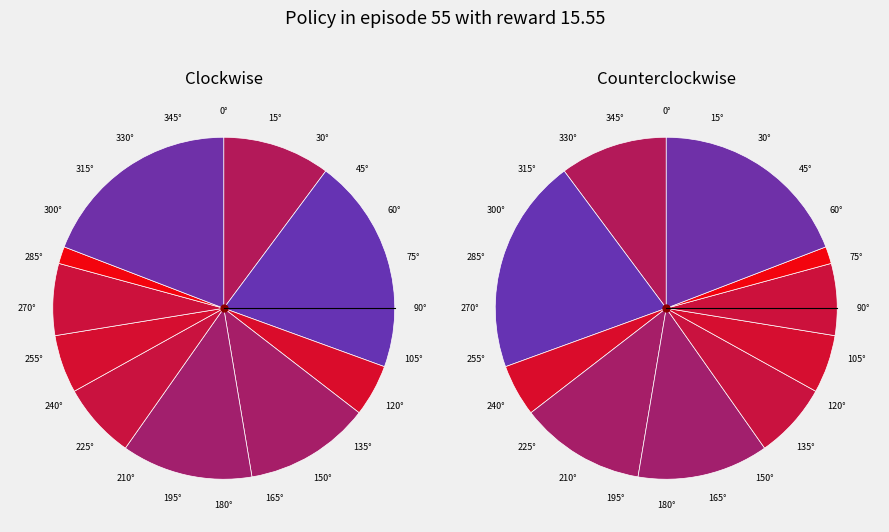

Is there any slice that represents more than half of the pie?

No